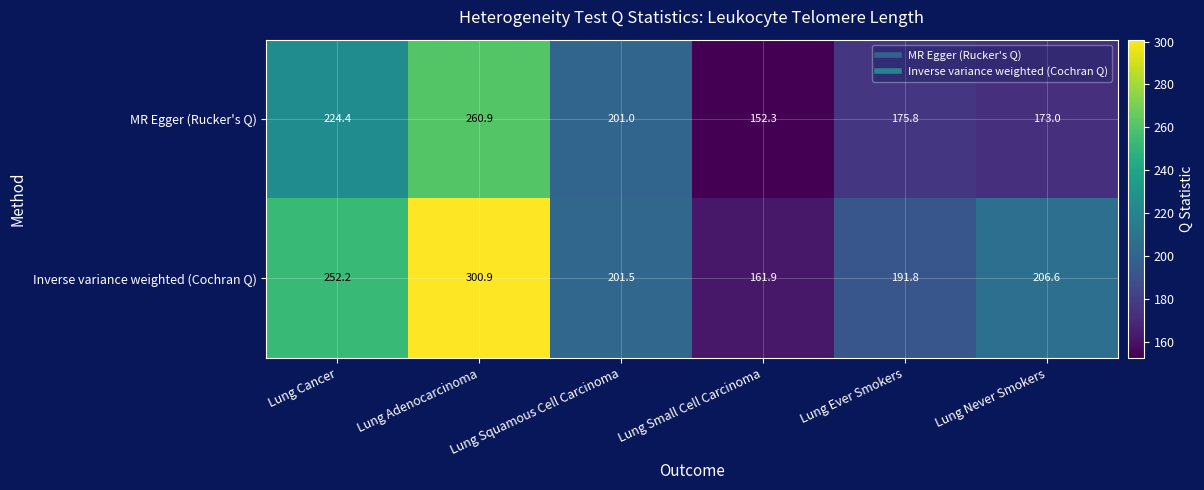

At which label is MR Egger (Rucker's Q) closest to 206?

Lung Squamous Cell Carcinoma